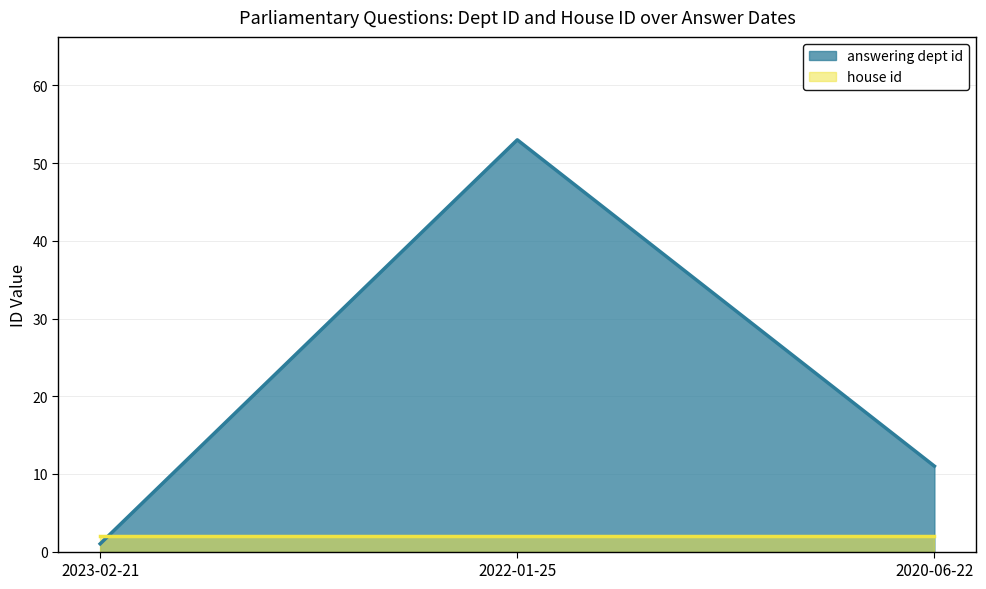

Reading right to left, transcribe all the data shown in this chart.

2020-06-22=11	2022-01-25=53	2023-02-21=1